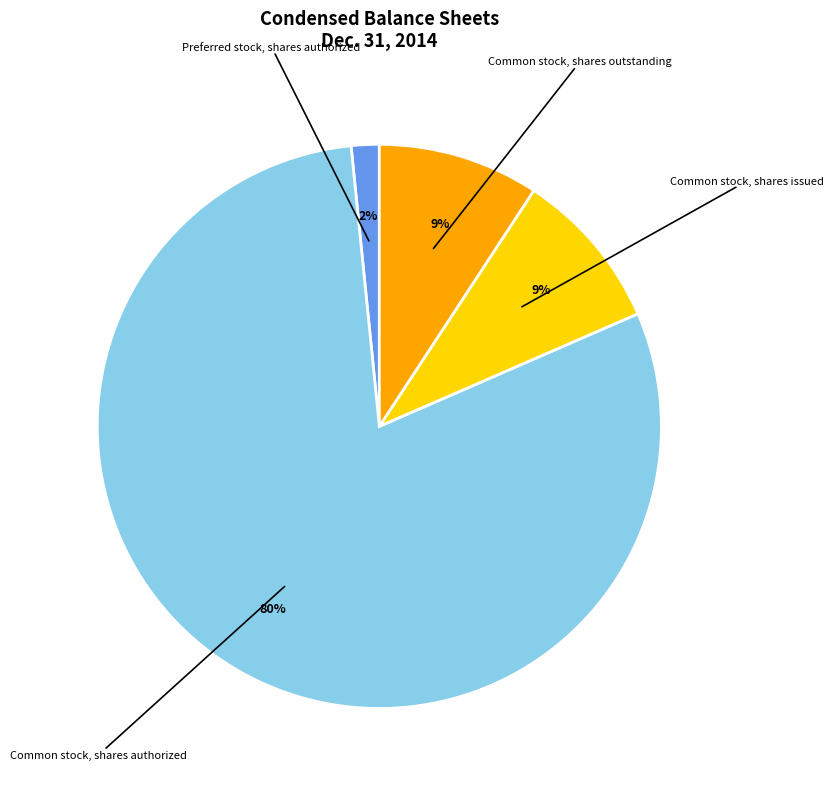

True or false: Common stock, shares outstanding accounts for 9% of the total.

True